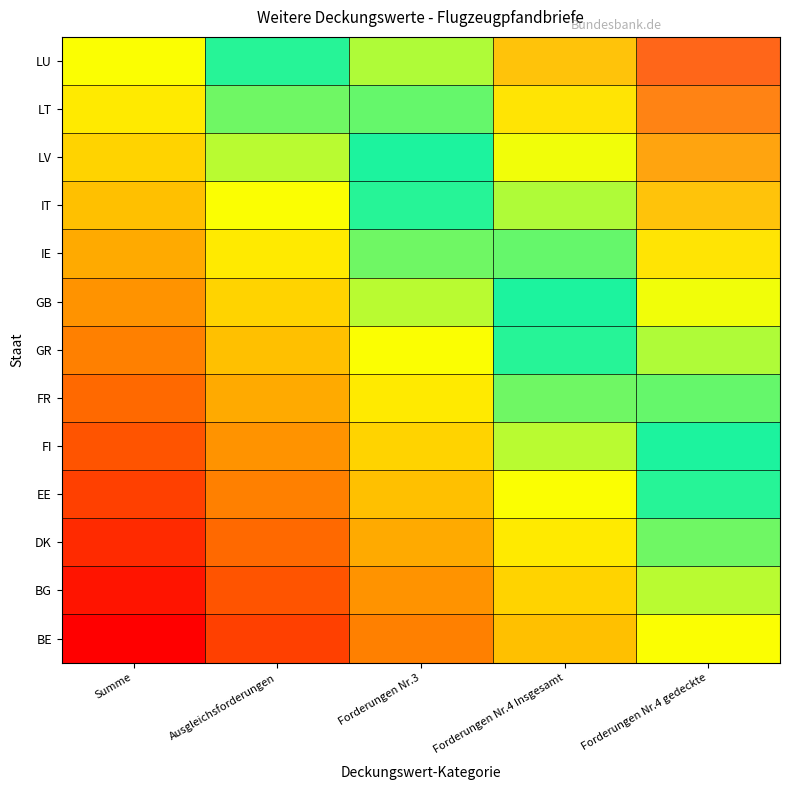

Count the number of categories in the chart.

5